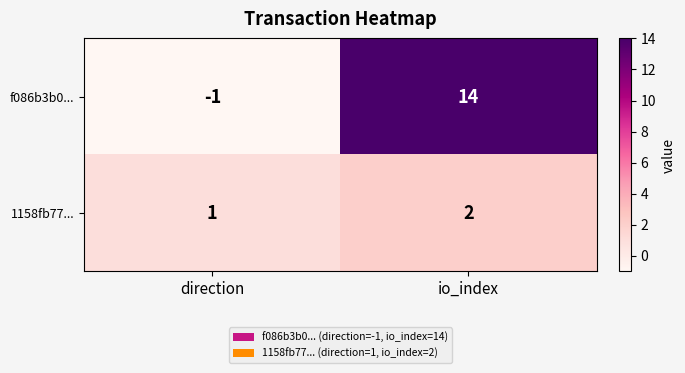

What is the spread (max minus min) of values at io_index?

12